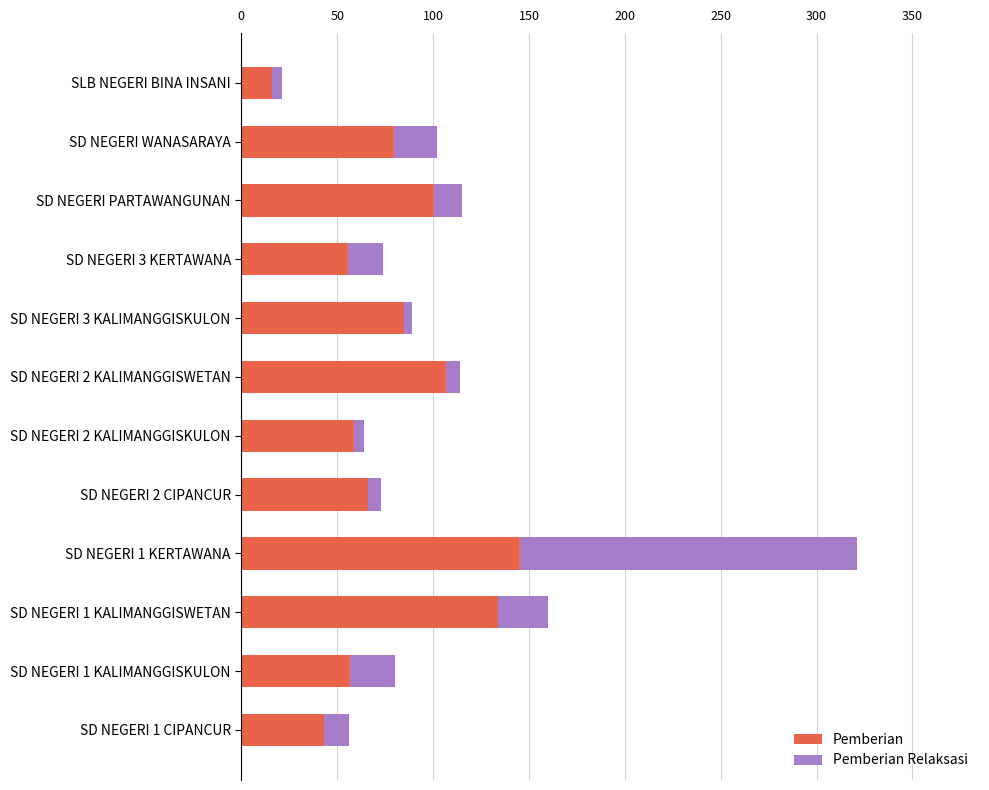

At which category is the sum across all series the highest?

SD NEGERI 1 KERTAWANA